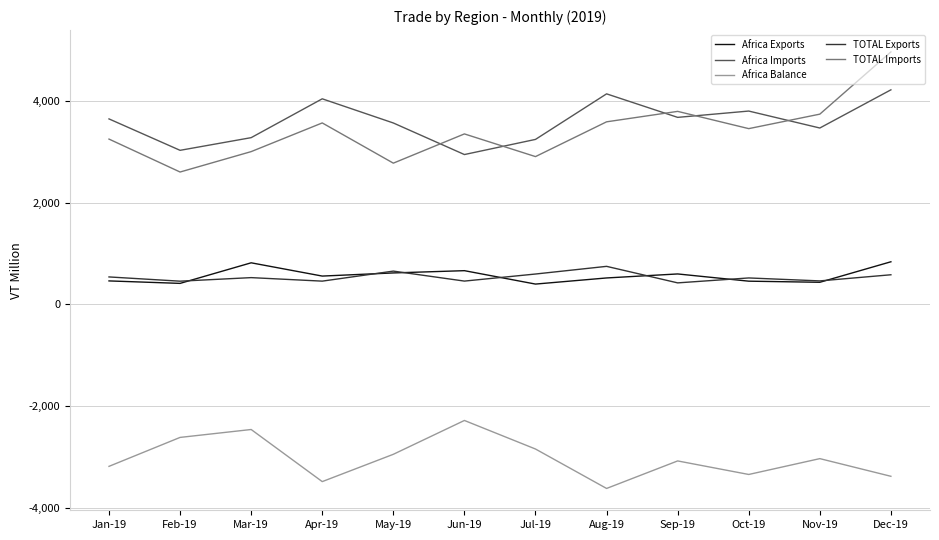

What is the total value across all series at Jan-19?

4705.0